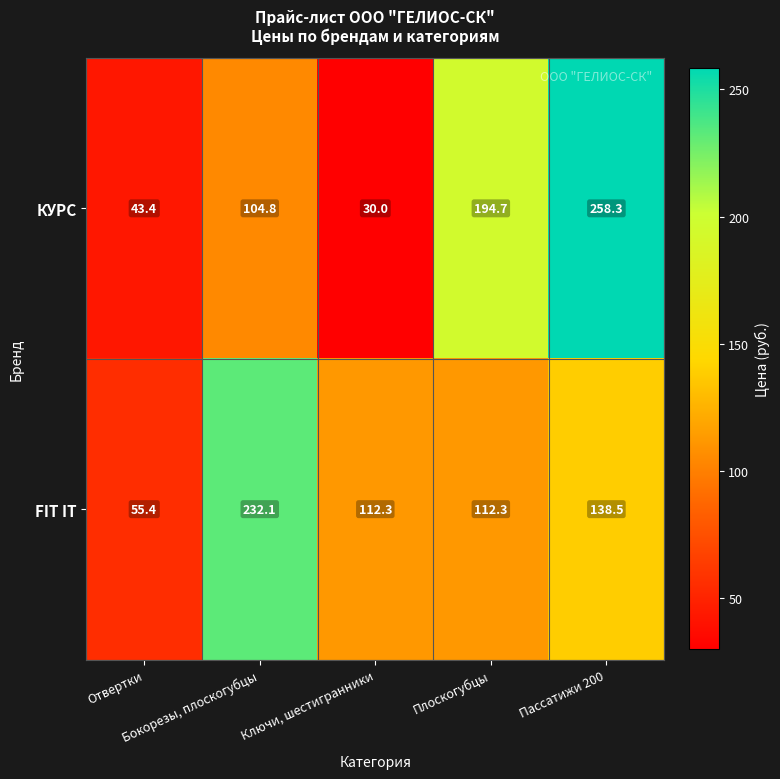

Which series has the largest total across all categories?

FIT IT